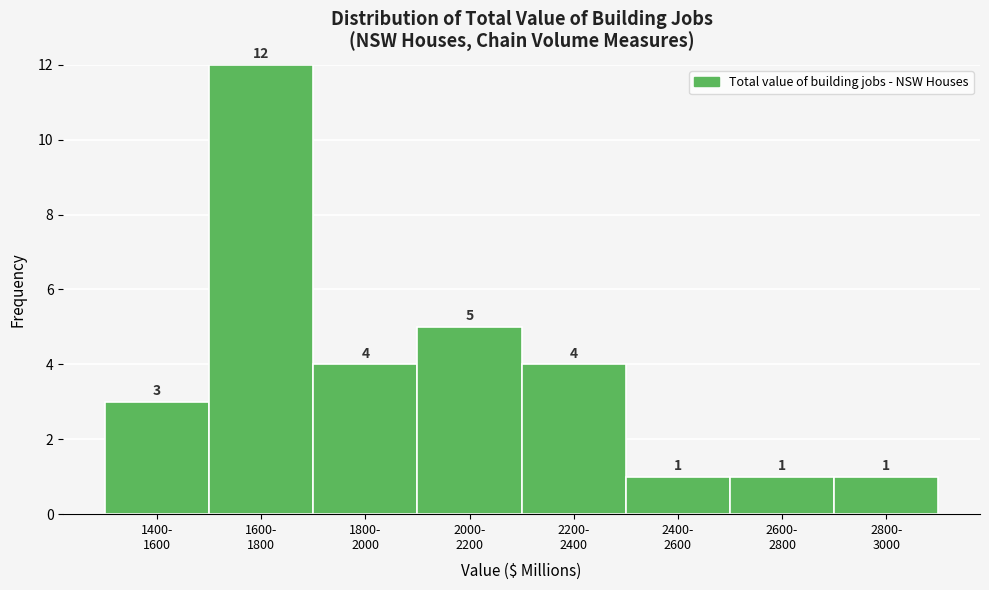

Reading left to right, what are all the values shown in this chart?

3	12	4	5	4	1	1	1